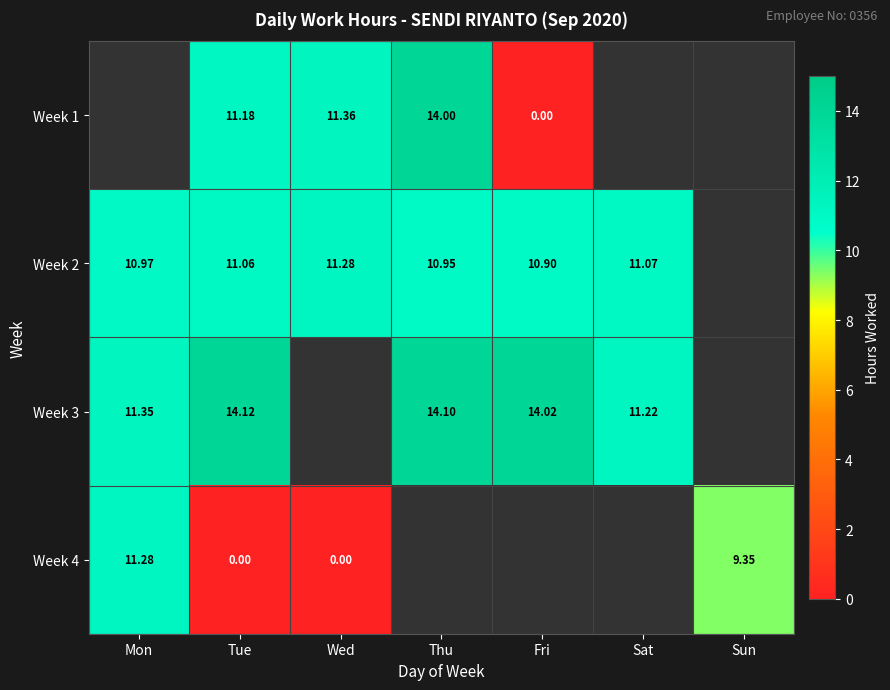

Is the value of Week 3 at Sat greater than the value of Week 2 at Mon?

Yes